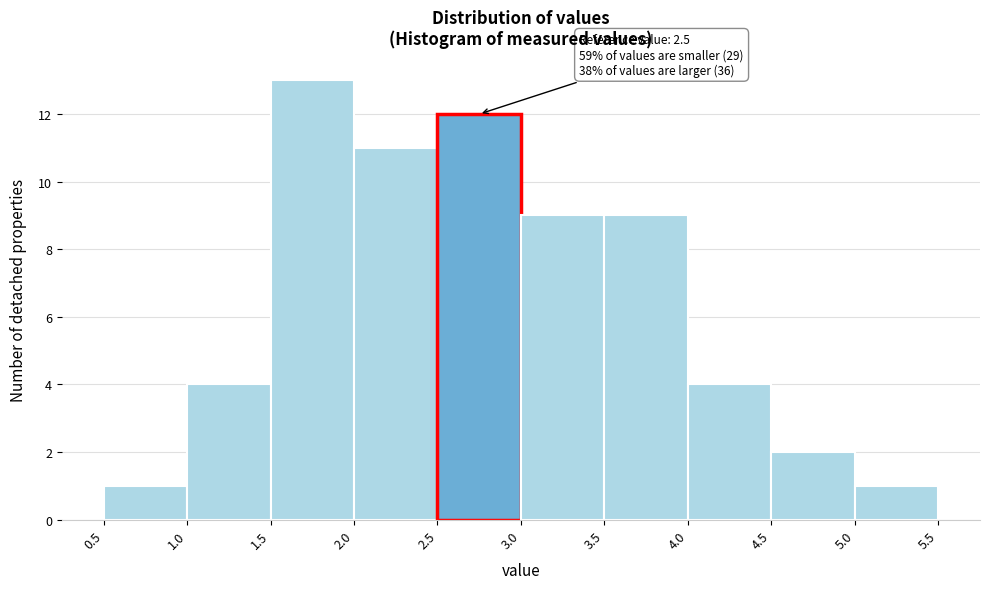

Over which range of the x-axis is the bar tallest?

1.5 to 2.0